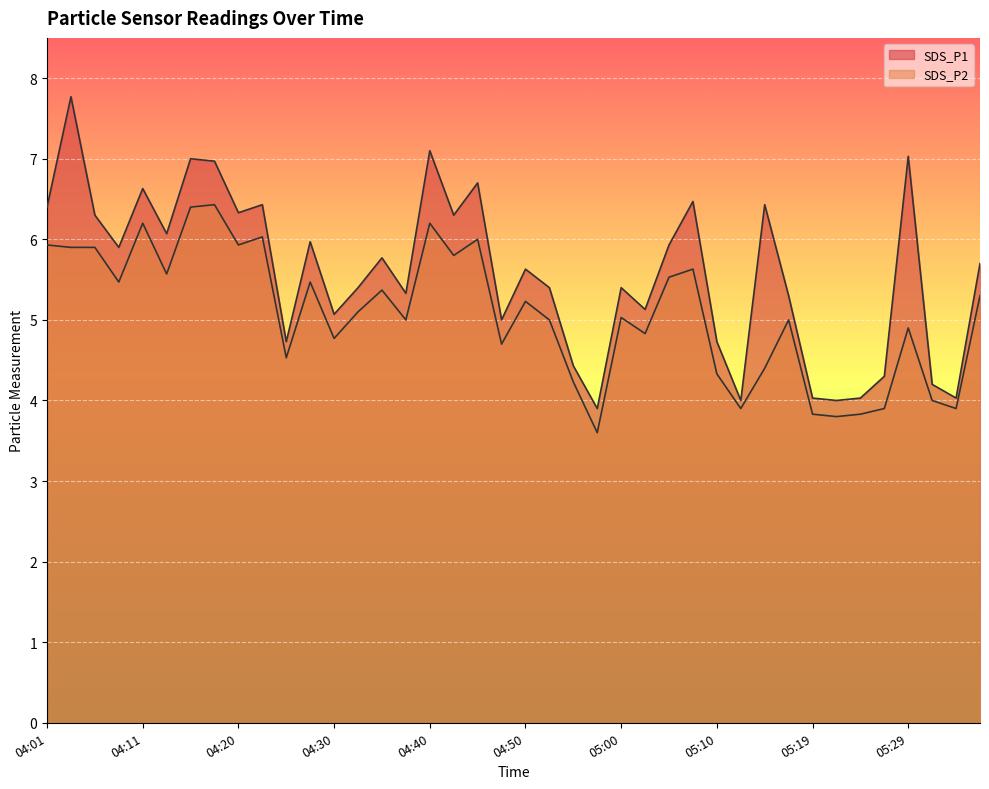

What is the average value of the SDS_P1 series?

5.6